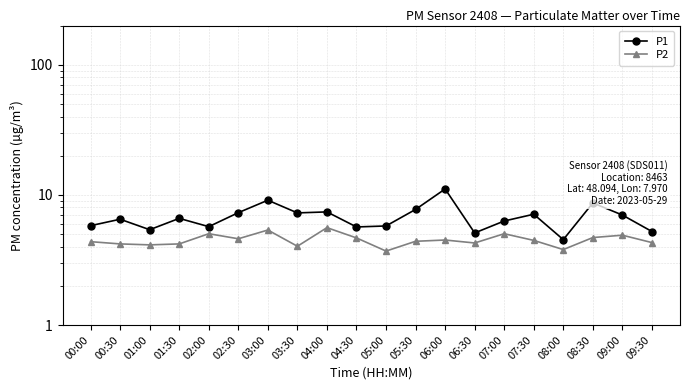

True or false: P1 has more than 2 points higher than both neighbors.

True